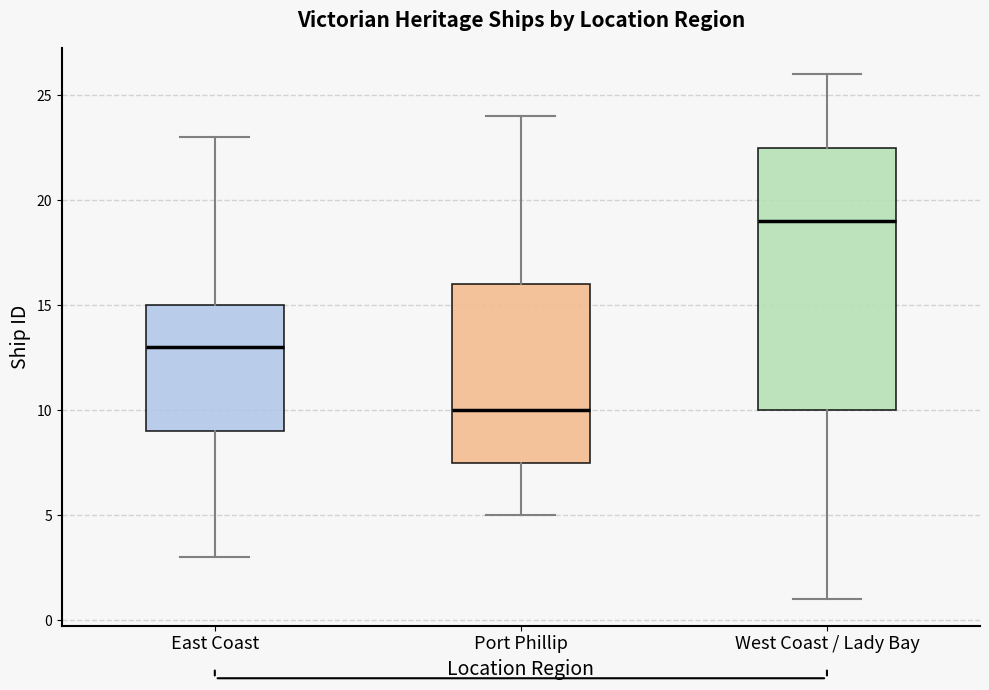

Reading left to right, read every box against the y-axis: the position of its median line, the range the box covers, and the ends of its whiskers. The values are not printed on the chart, so give them approximately, as read against the axis.

East Coast: median 13.0, box 9.0 to 15.0, whiskers 3.0 to 23.0
Port Phillip: median 10.0, box 7.5 to 16.0, whiskers 5.0 to 24.0
West Coast / Lady Bay: median 19.0, box 10.0 to 22.5, whiskers 1.0 to 26.0